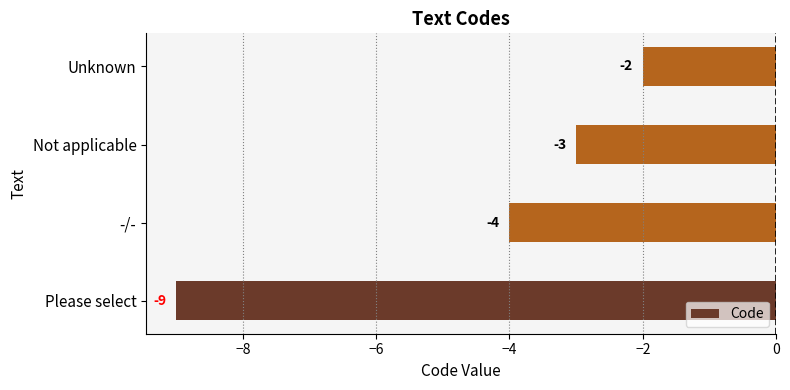

Count the values in the range -4 to -2.

3